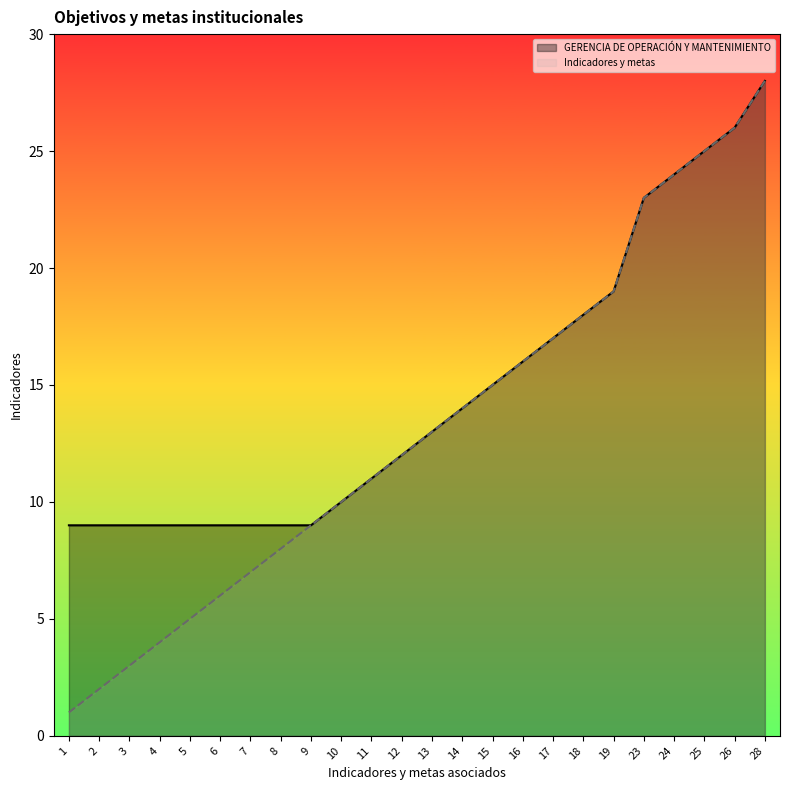

What is the value of the Indicadores y metas point at the 21st from the left?

24